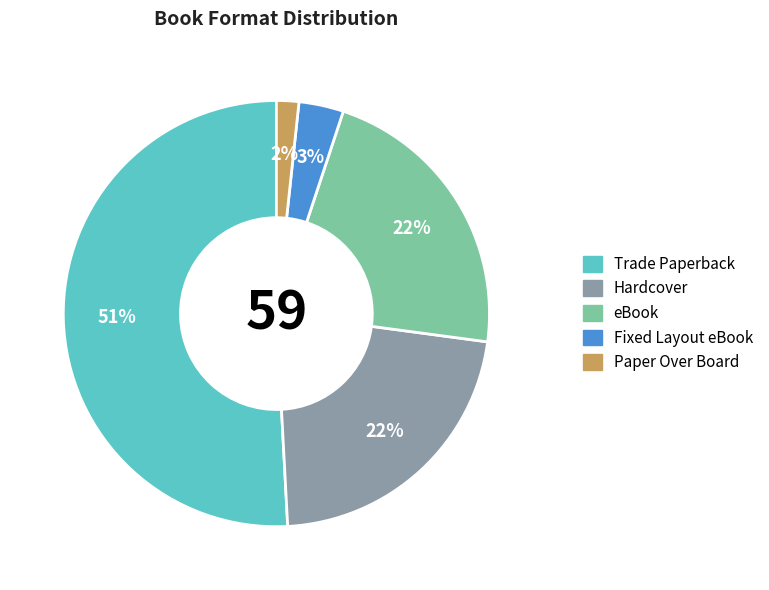

How many segments does this pie chart have?

5